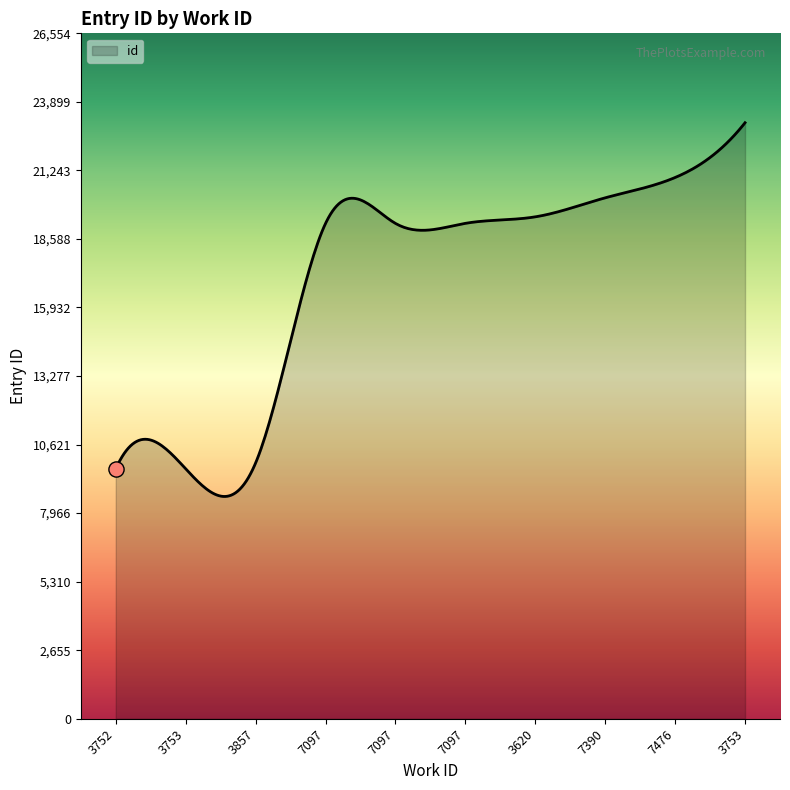

What is the difference between the maximum and minimum values?

14479.6